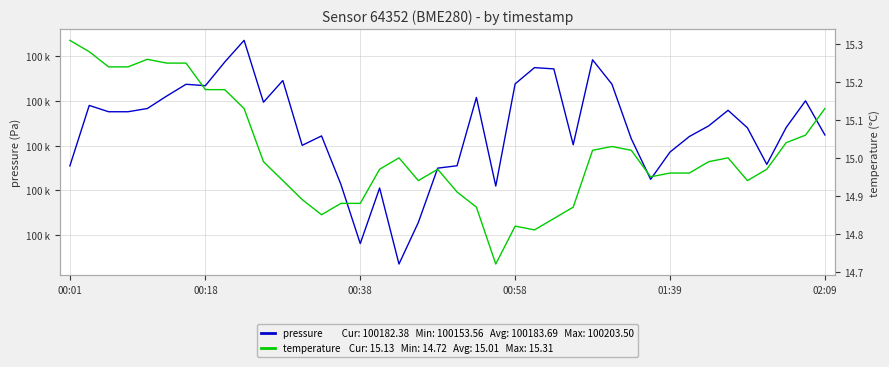

At which label does temperature reach its peak?

00:01